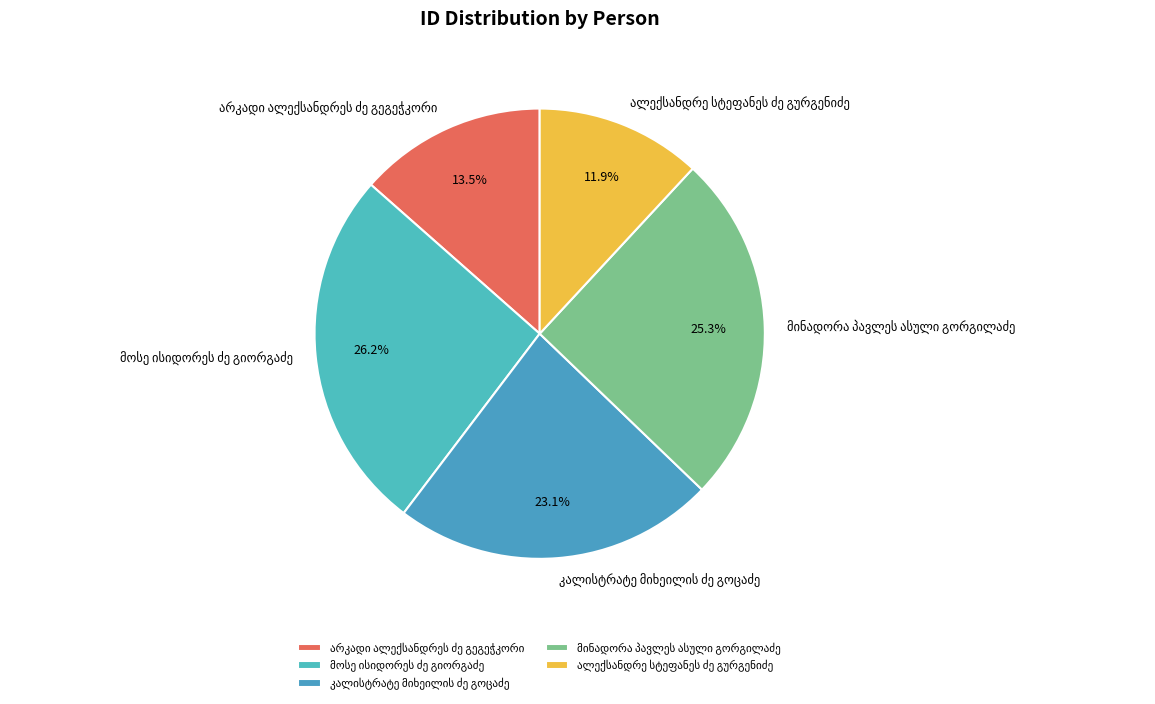

How many slices are in this pie chart?

5